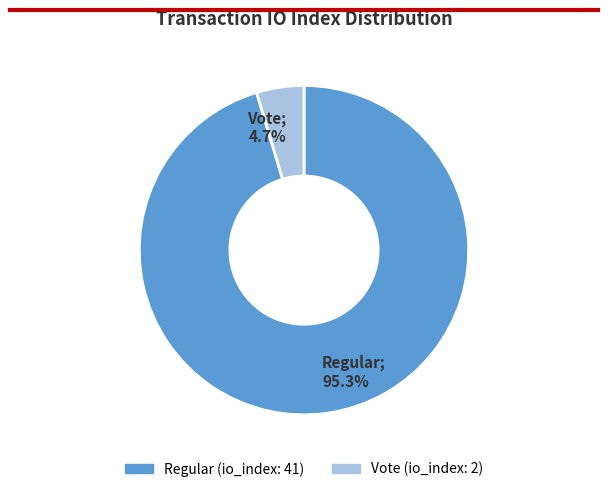

Which category has the biggest portion of the pie?

Regular; 95.3%